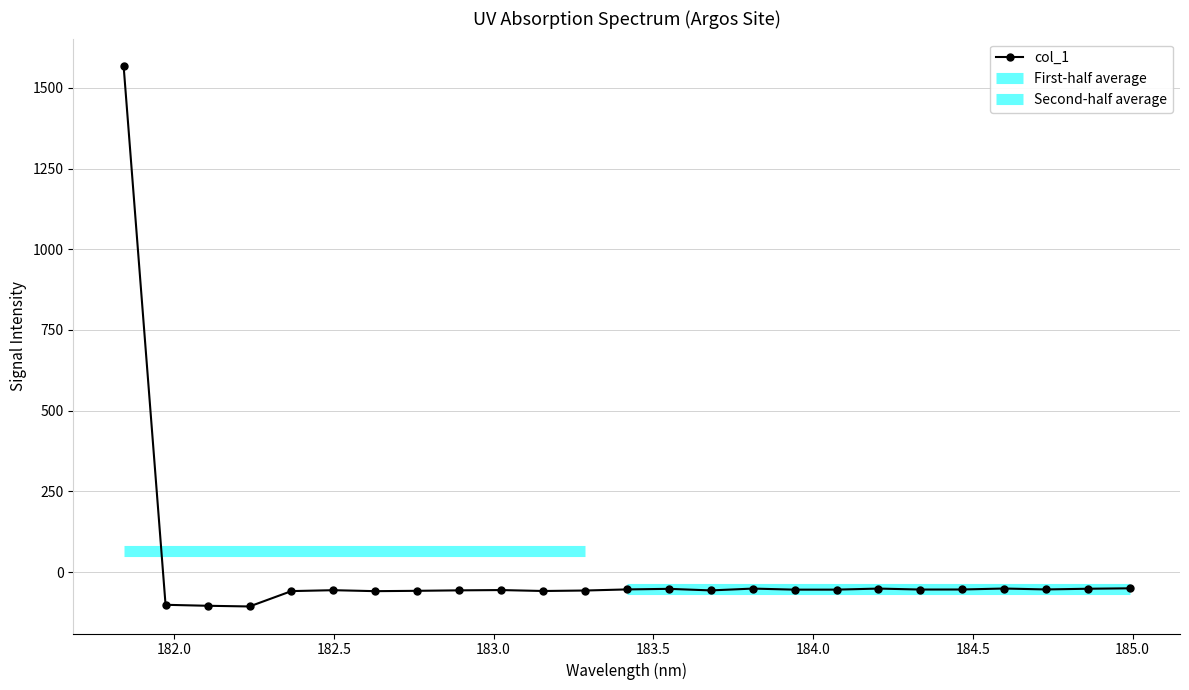

What is the minimum value for col_1?

-106.7